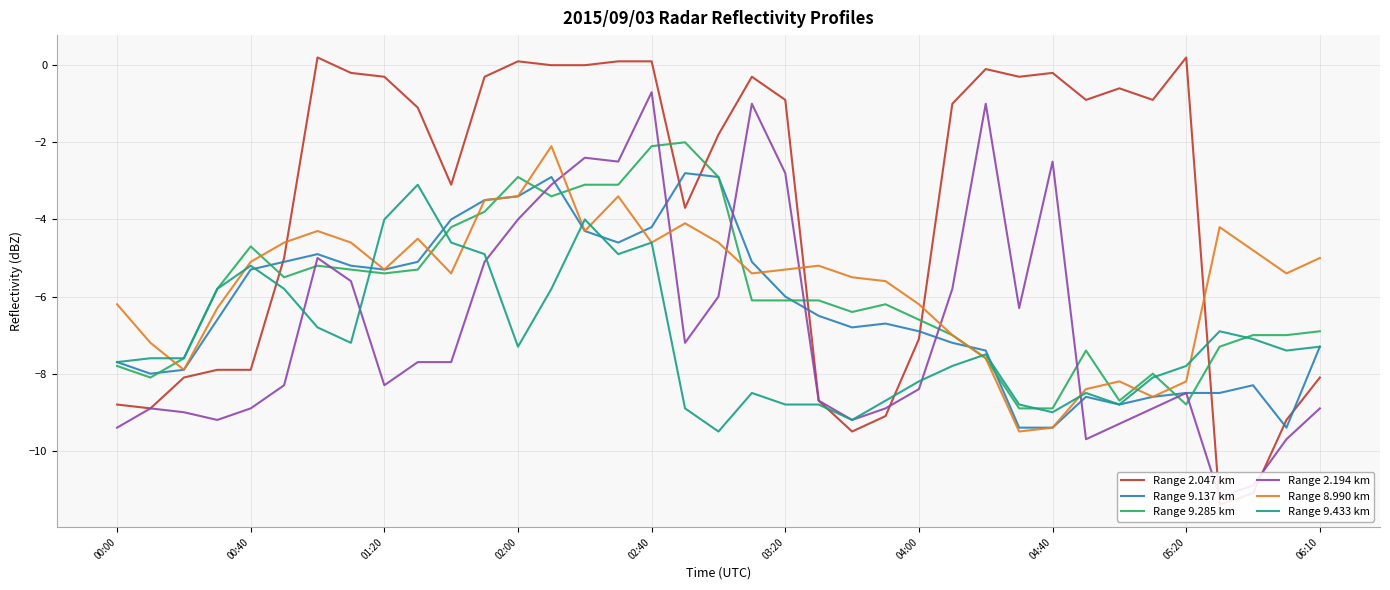

What is the sum of all Range 9.433 km values?

-262.5